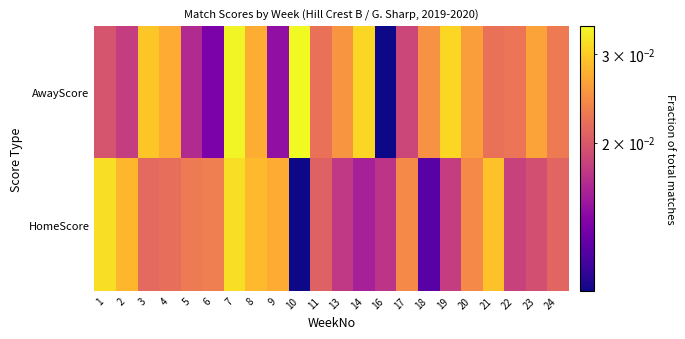

Reading left to right, what are all the values shown in this chart?

HomeScore: 1=0.0	2=0.0	3=0.0	4=0.0	5=0.0	6=0.0	7=0.0	8=0.0	9=0.0	10=0.0	11=0.0	13=0.0	14=0.0	16=0.0	17=0.0	18=0.0	19=0.0	20=0.0	21=0.0	22=0.0	23=0.0	24=0.0
AwayScore: 1=0.0	2=0.0	3=0.0	4=0.0	5=0.0	6=0.0	7=0.0	8=0.0	9=0.0	10=0.0	11=0.0	13=0.0	14=0.0	16=0.0	17=0.0	18=0.0	19=0.0	20=0.0	21=0.0	22=0.0	23=0.0	24=0.0